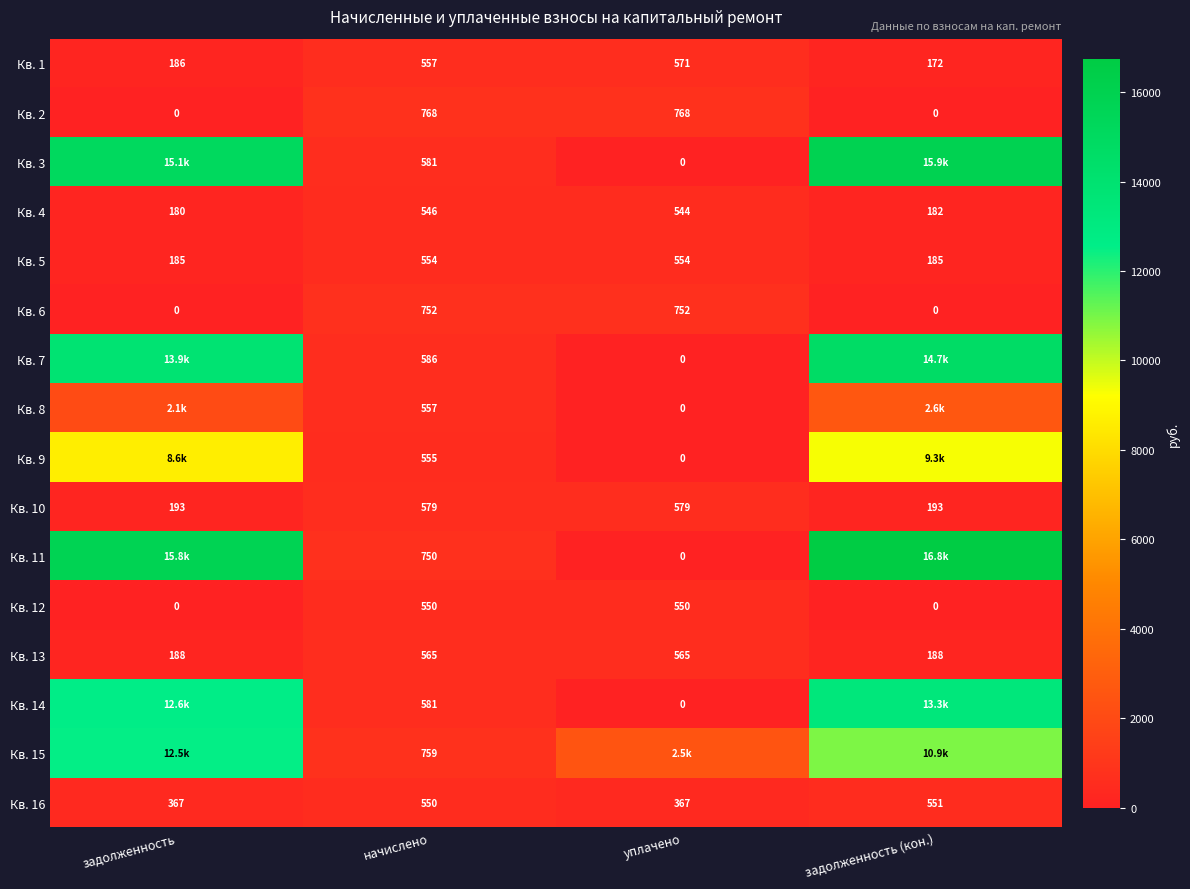

At which label does Кв. 16 reach its peak?

задолженность (кон.)